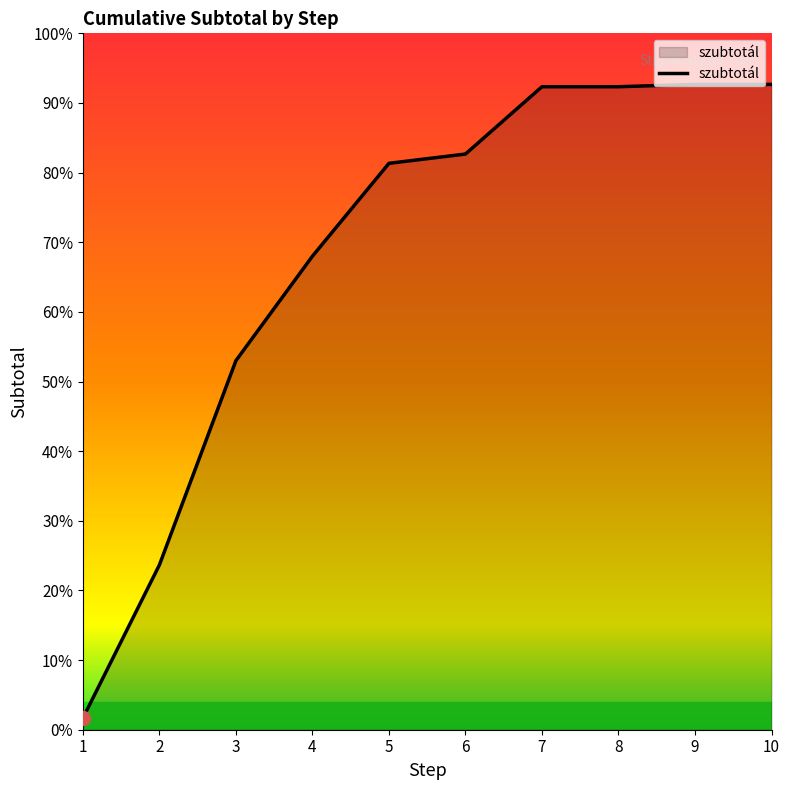

Does the chart have visible grid lines?

No